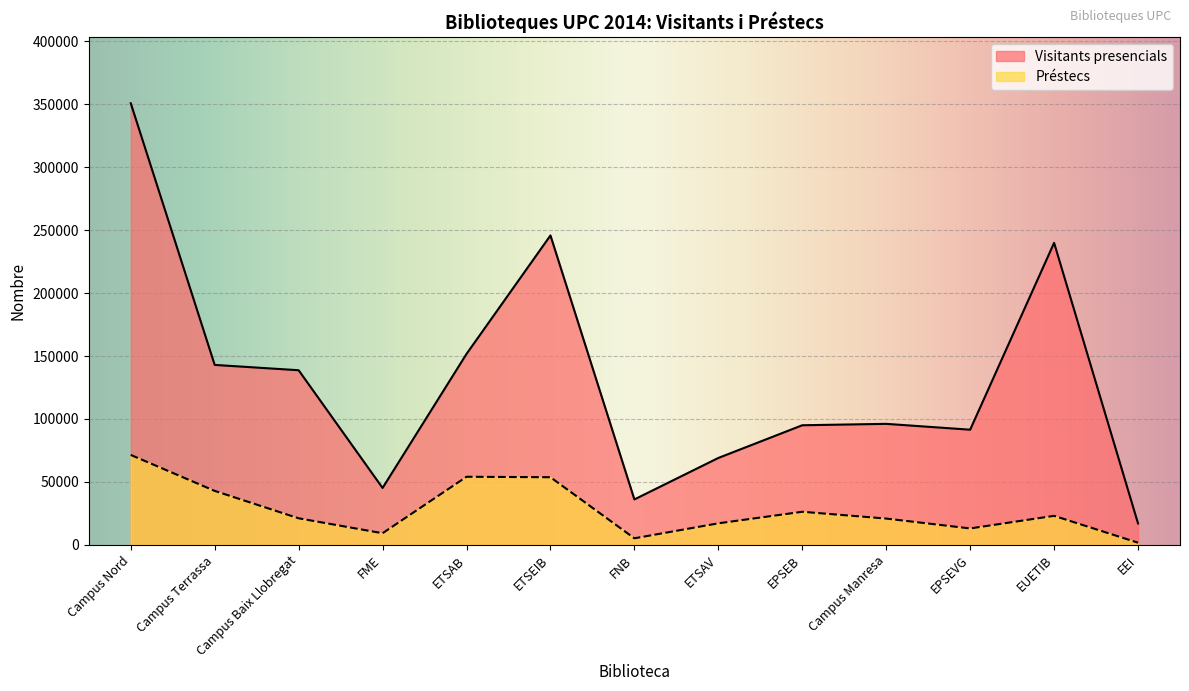

The value of Préstecs at ETSAV is 4809. True or false?

False